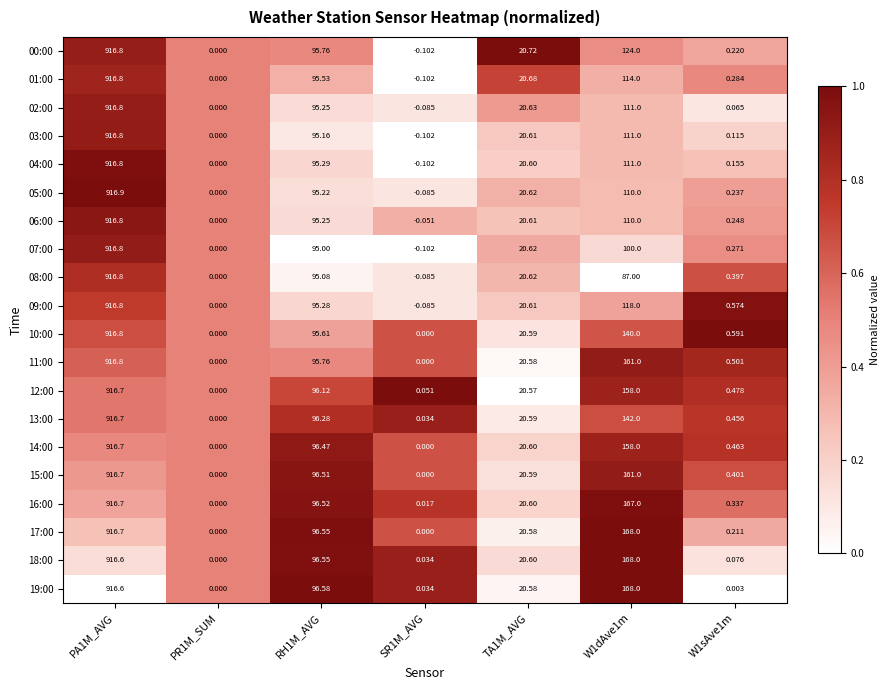

At W1sAve1m, list the series in order from largest to smallest.

10:00, 09:00, 11:00, 12:00, 14:00, 13:00, 15:00, 08:00, 16:00, 01:00, 07:00, 06:00, 05:00, 00:00, 17:00, 04:00, 03:00, 18:00, 02:00, 19:00